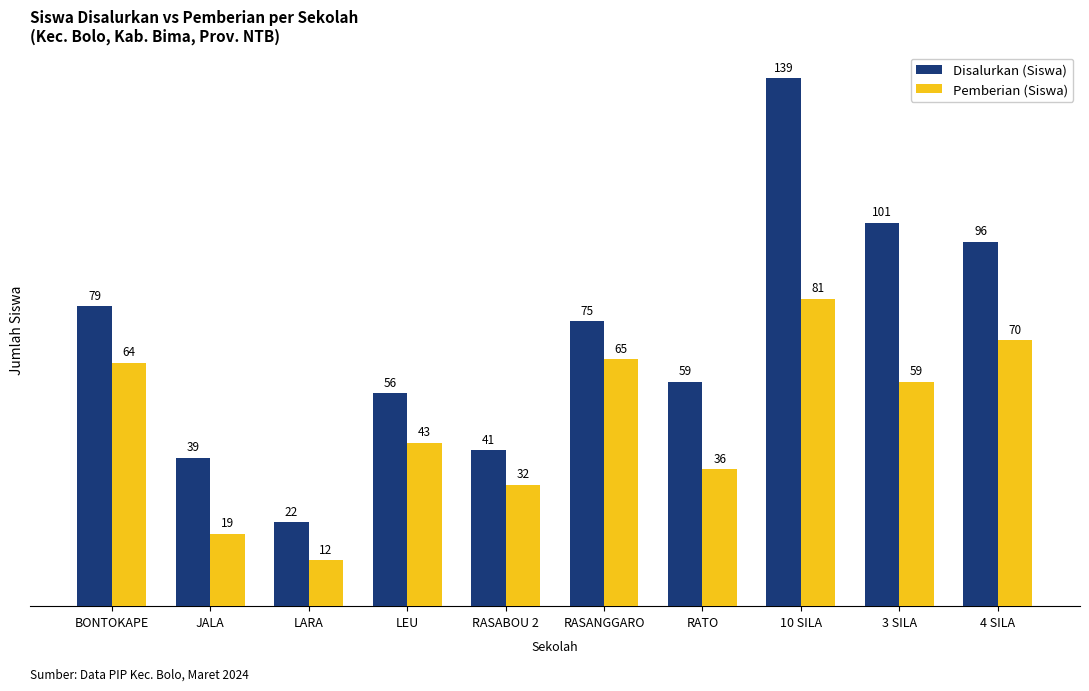

How many data points in Disalurkan (Siswa) are less than 75?

5